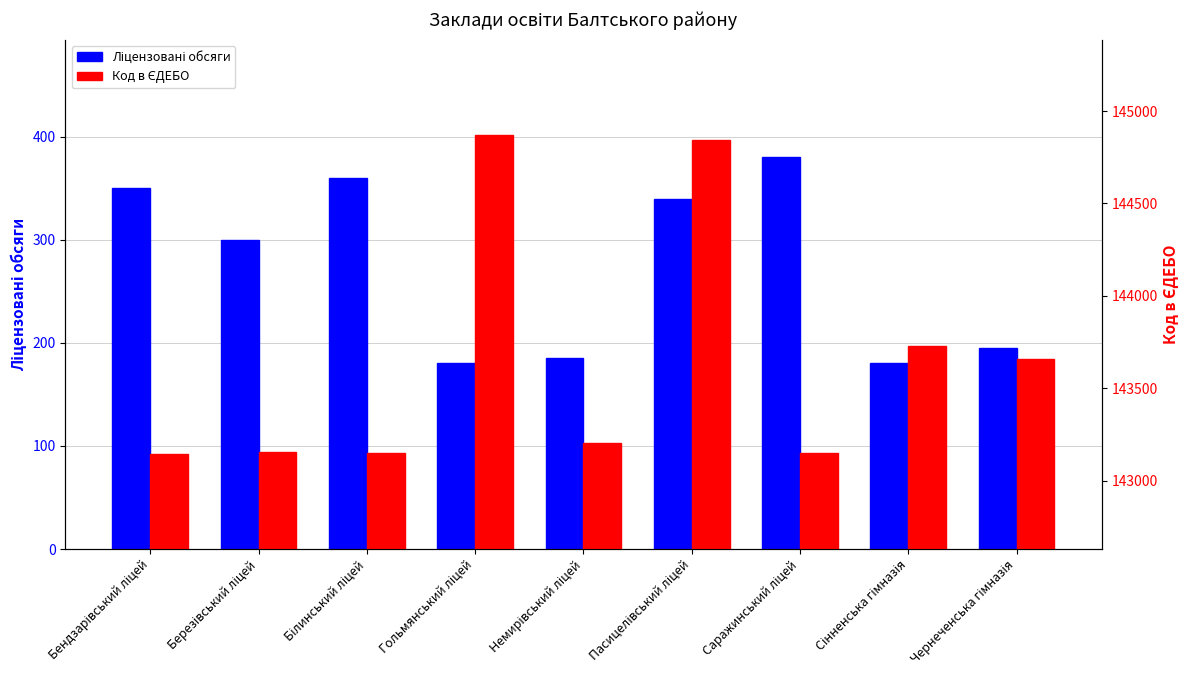

At which label does Код в ЄДЕБО reach its minimum?

Бендзарівський ліцей